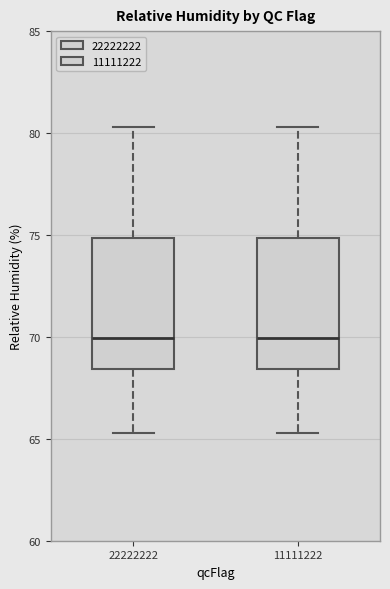

Where does the upper whisker of the box at x = 22222222 end on the y-axis? The values are not printed on the chart, so give them approximately, as read against the axis.

80.5